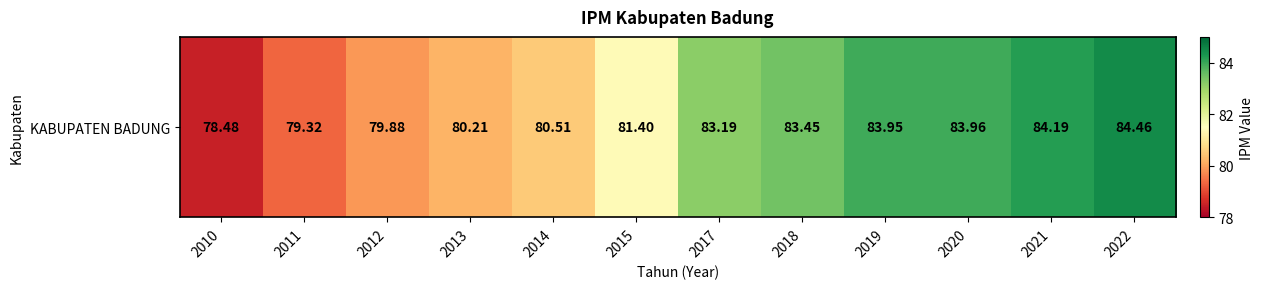

Approximately how many times larger is the value at 2011 compared to 2010?

1.0